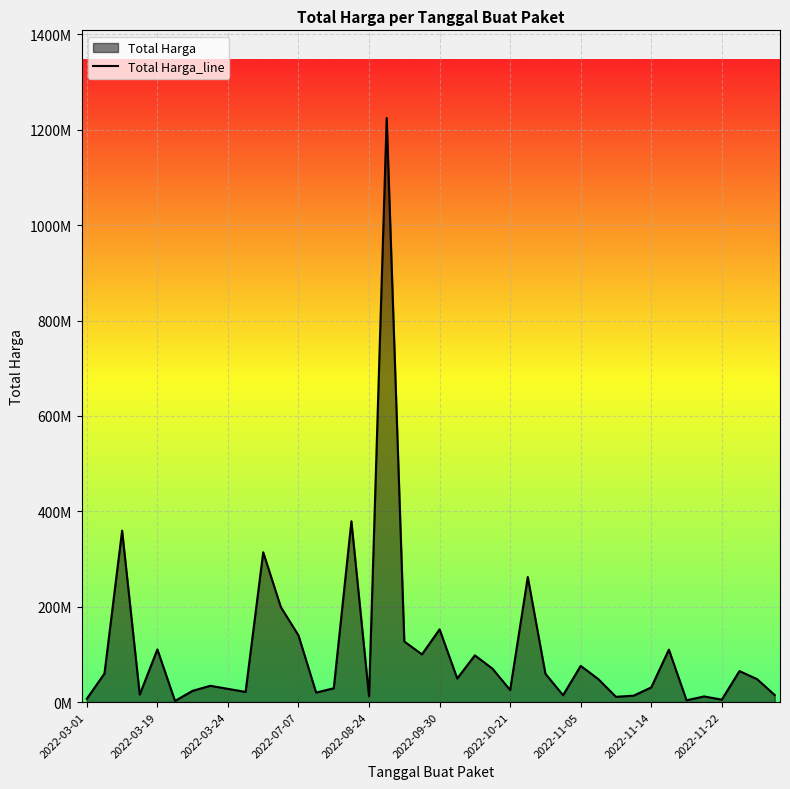

How many lines are shown in the chart?

1